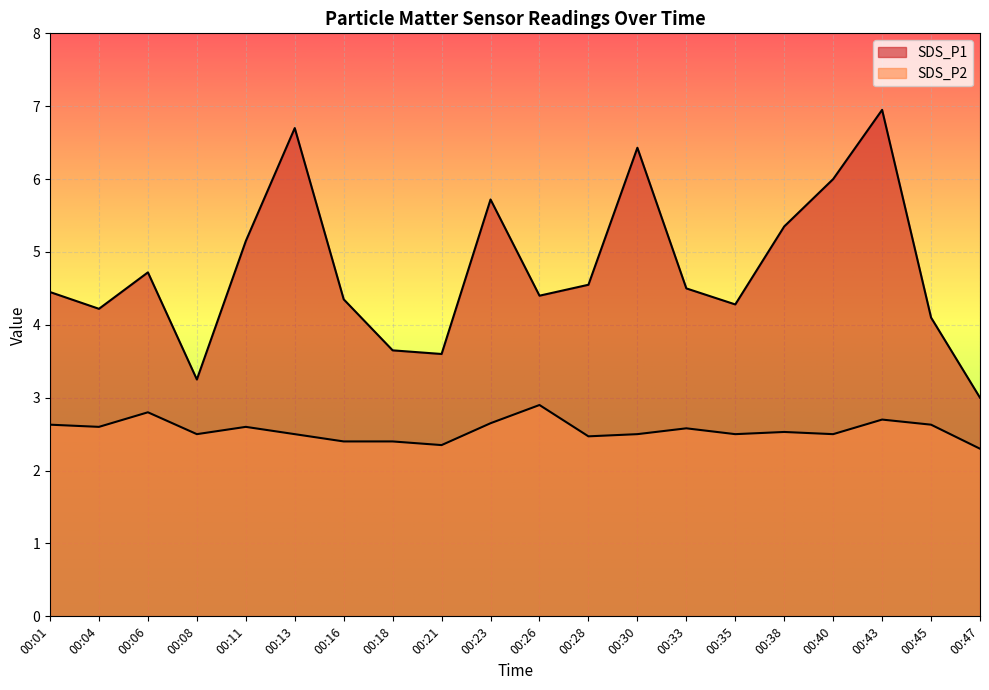

How many values in the SDS_P1 series exceed 4?

16